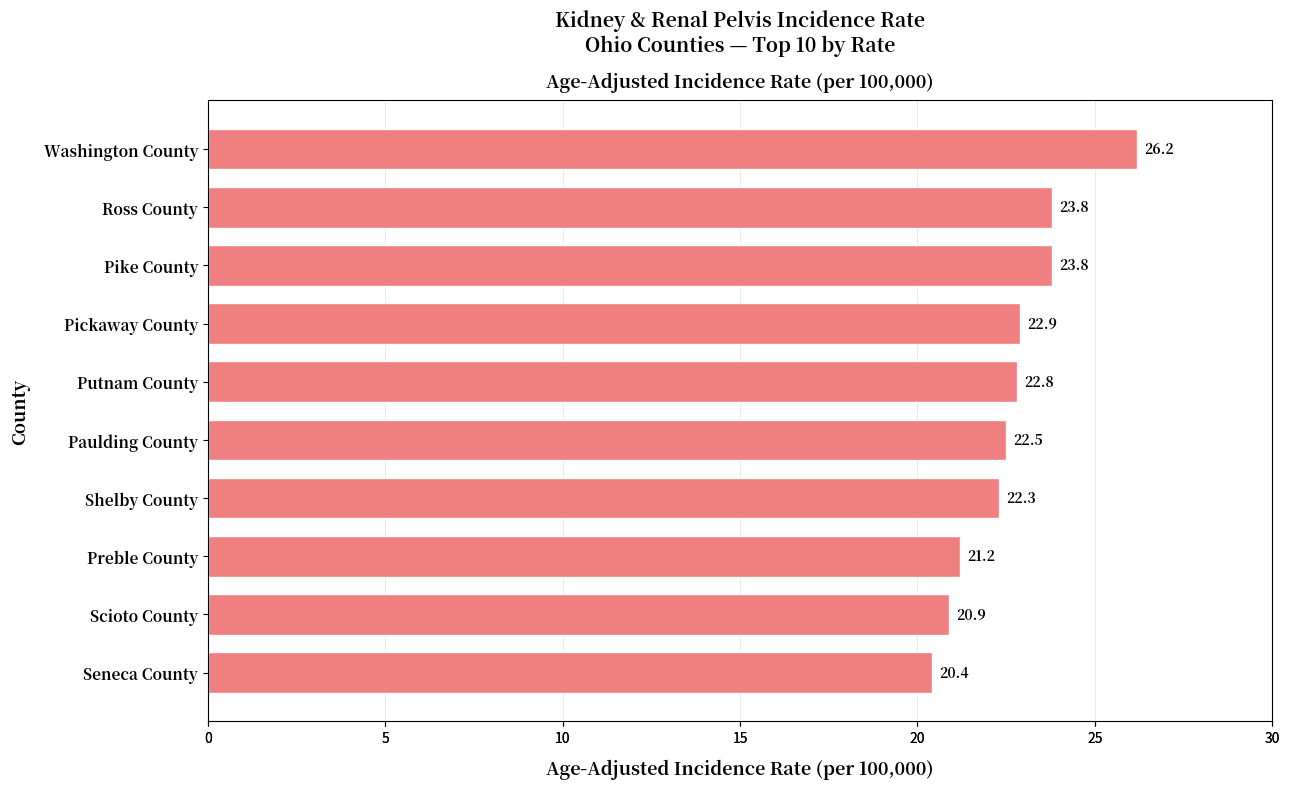

What is the maximum value shown in the chart?

26.2